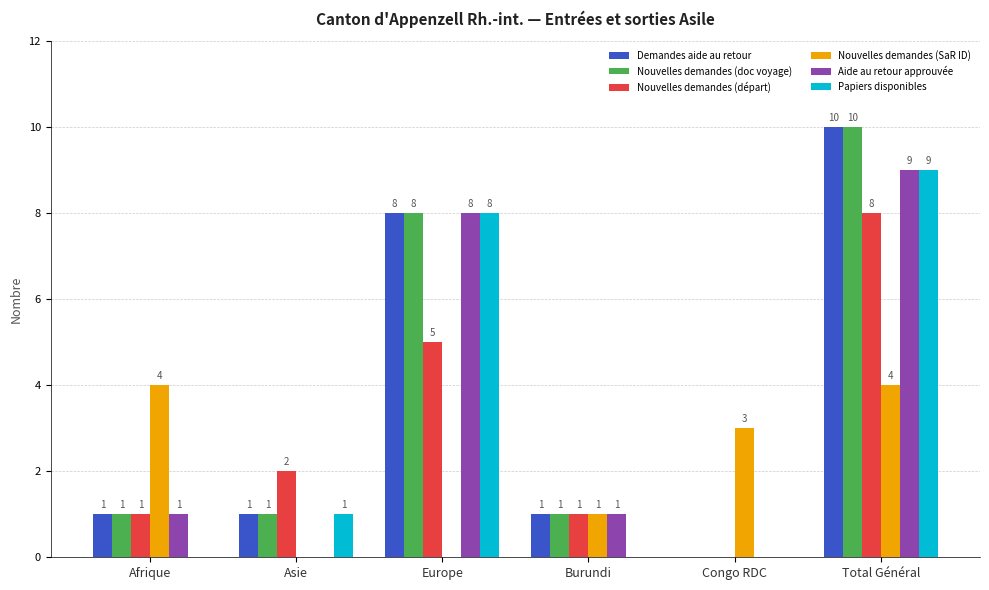

What is the total value across all series at Burundi?

5